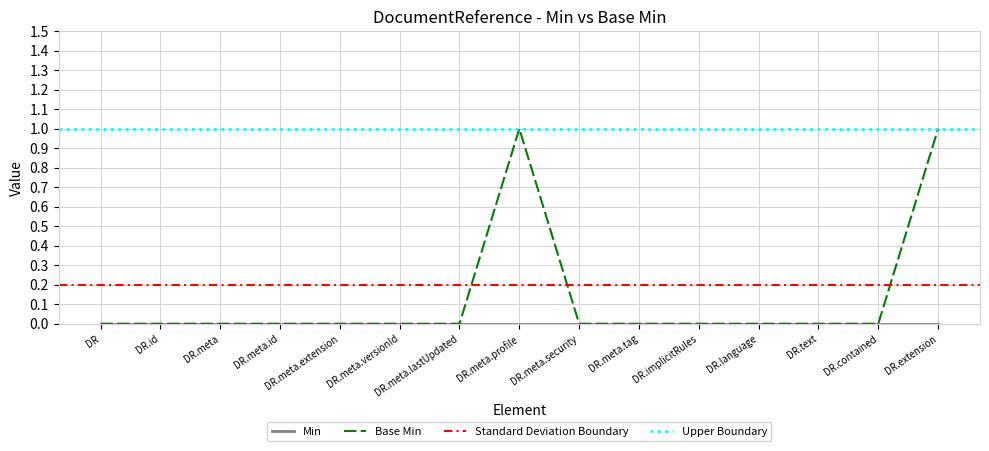

Which label corresponds to the largest value in the chart?

DR.meta.profile